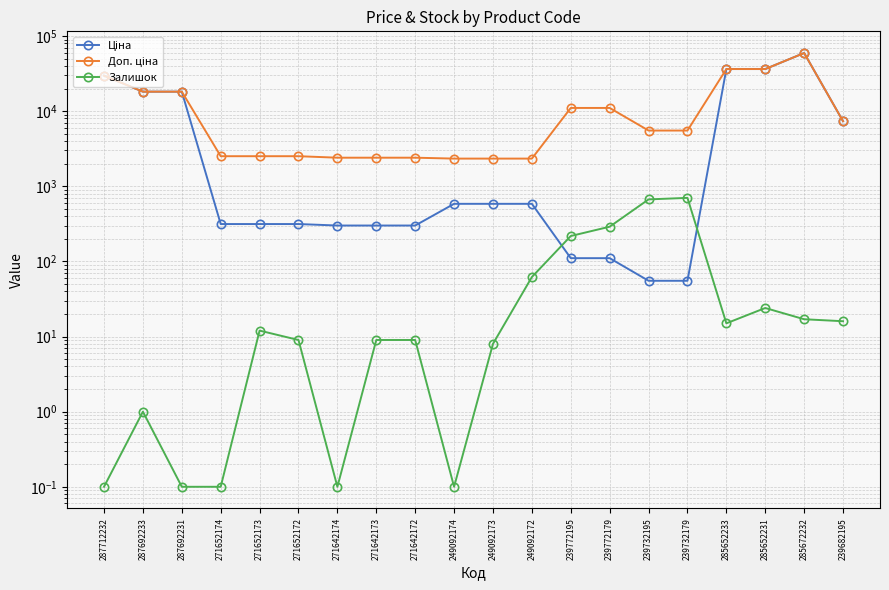

How many interior local peaks does the Залишок series have?

4